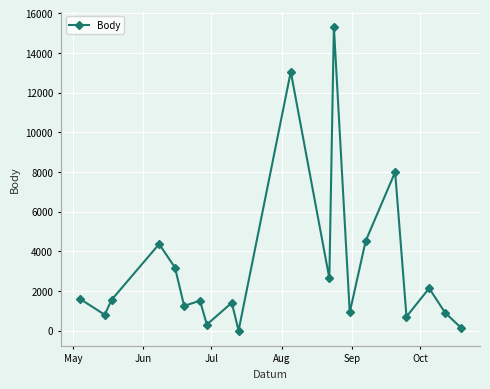

What is the average value?

3215